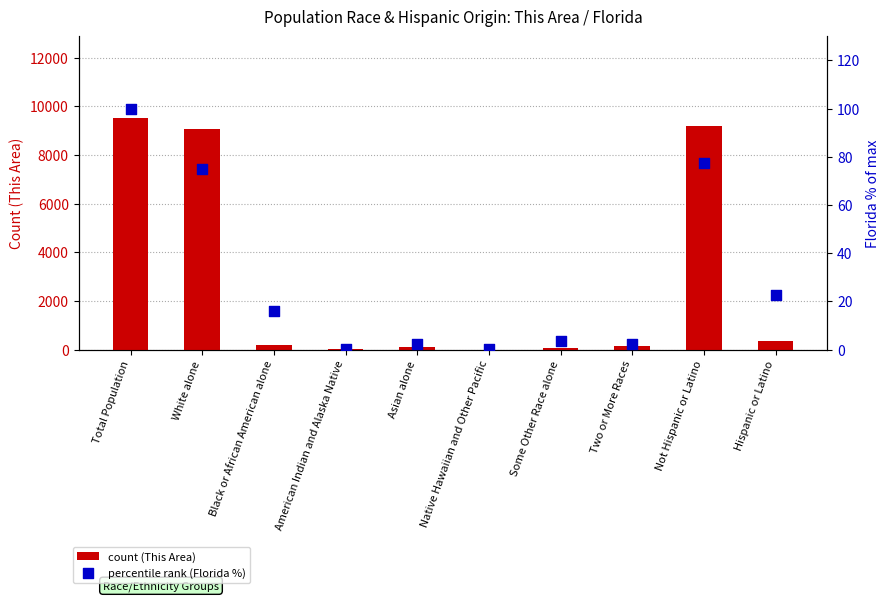

At how many categories does at least one series exceed 4235?

3